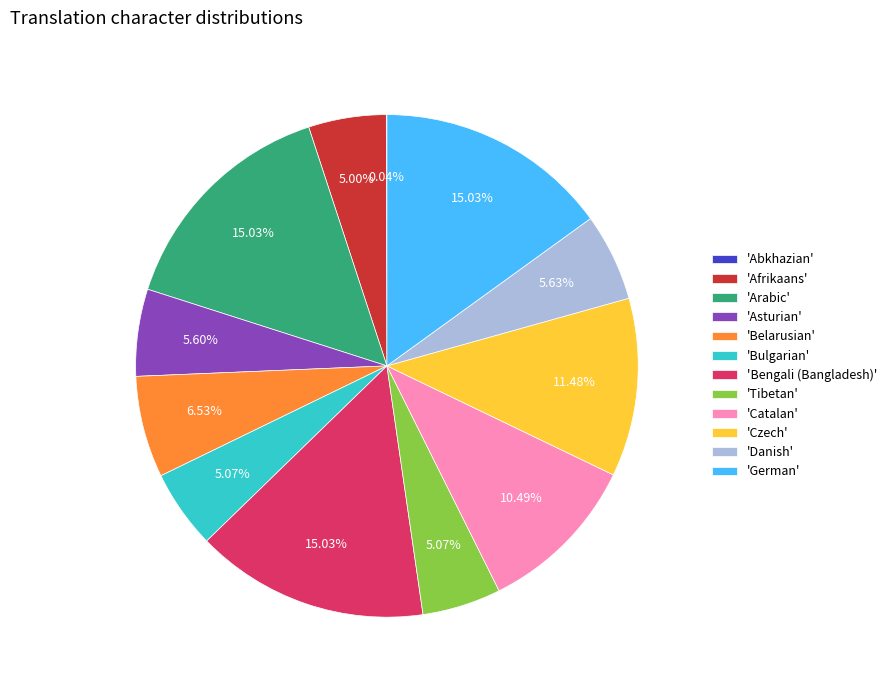

Is the sum of 'Bengali (Bangladesh)' and 'Catalan' greater than half?

No